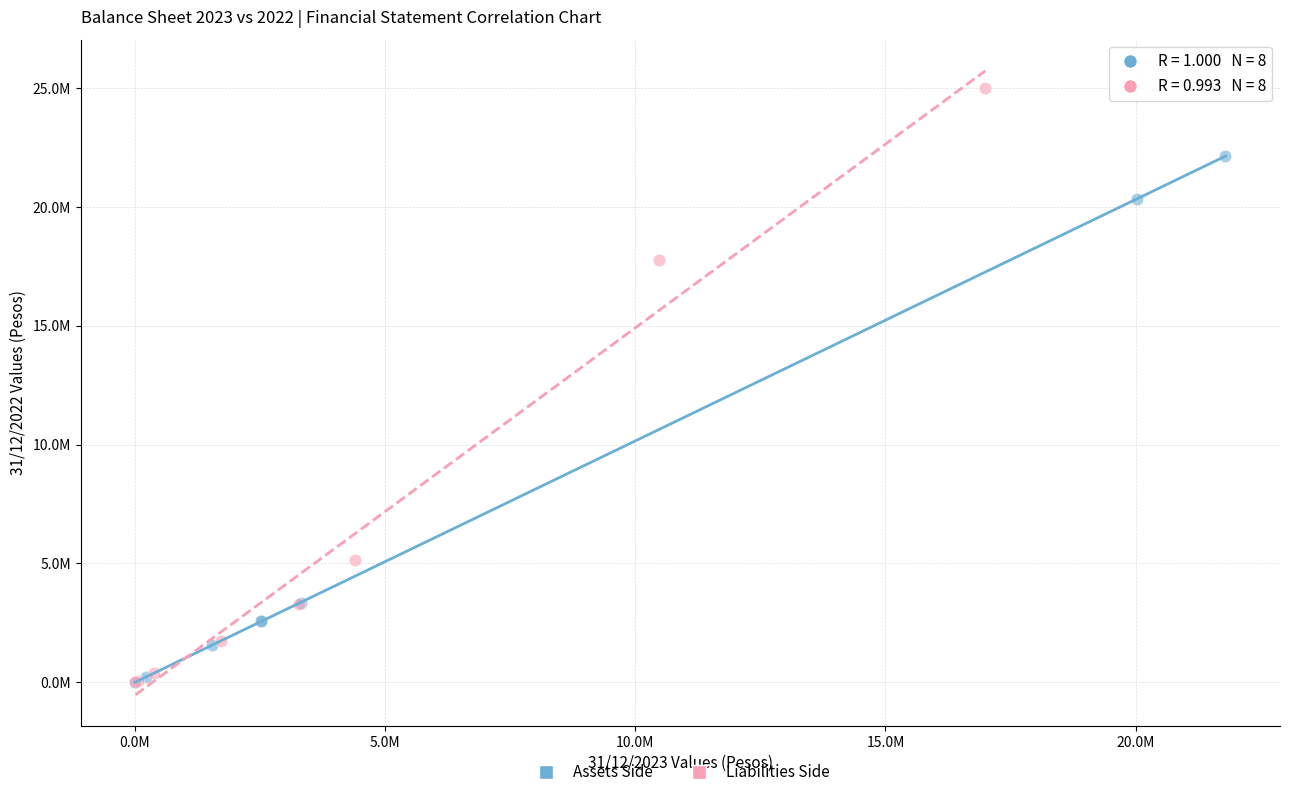

What are all the series names shown in the legend?

Assets Side, Liabilities Side